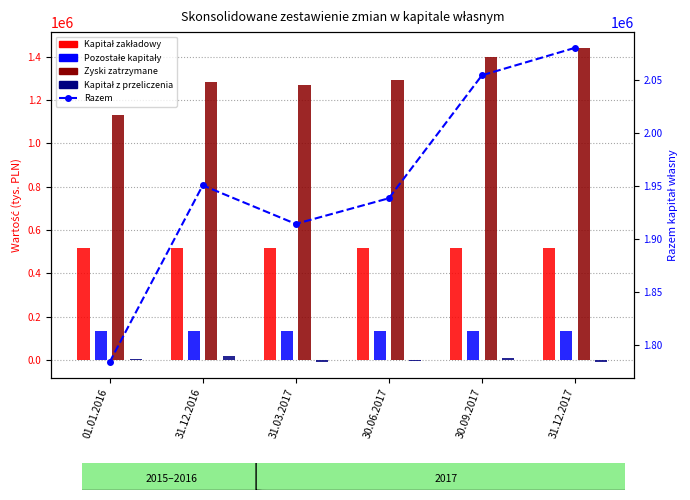

At which label does Zyski zatrzymane reach its peak?

31.12.2017